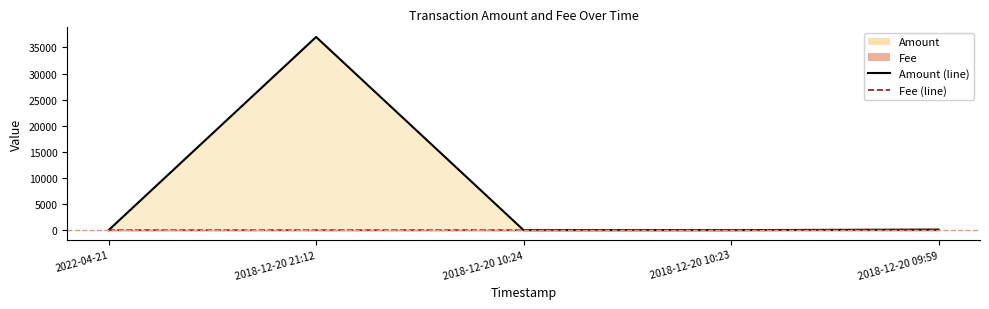

List the labels in order of Fee (line) value, smallest first.

2018-12-20 21:12, 2018-12-20 10:23, 2018-12-20 09:59, 2022-04-21, 2018-12-20 10:24